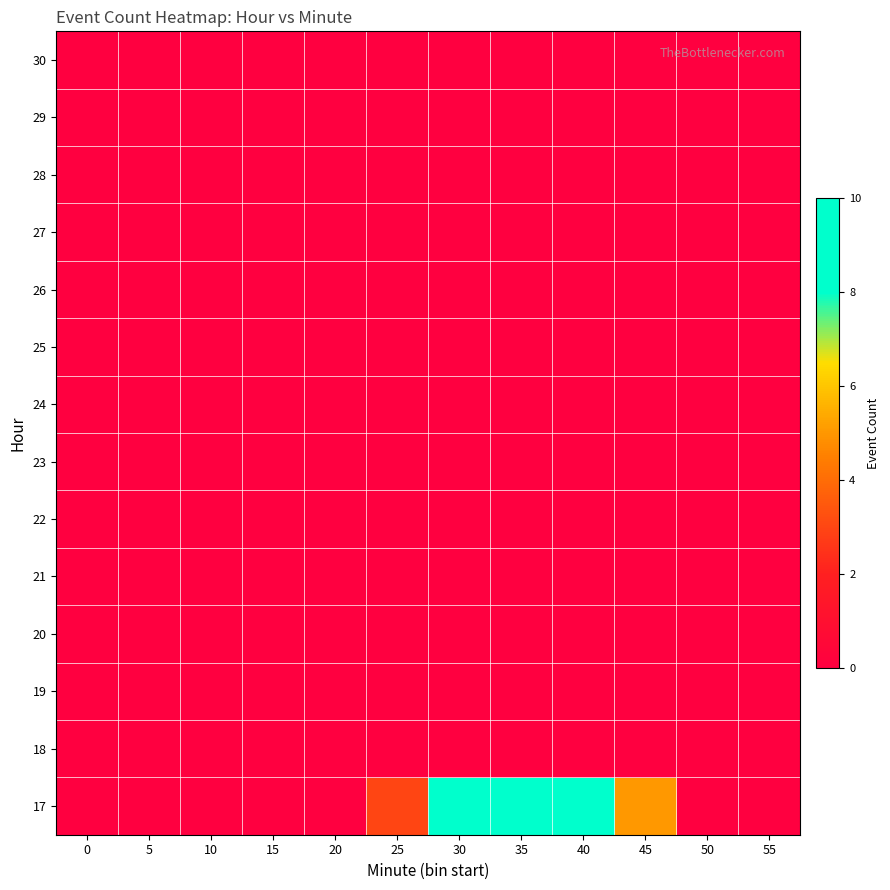

Reading left to right, extract all data points from this chart.

17: 0=0	5=0	10=0	15=0	20=0	25=3	30=9	35=10	40=10	45=5	50=0	55=0
18: 0=0	5=0	10=0	15=0	20=0	25=0	30=0	35=0	40=0	45=0	50=0	55=0
19: 0=0	5=0	10=0	15=0	20=0	25=0	30=0	35=0	40=0	45=0	50=0	55=0
20: 0=0	5=0	10=0	15=0	20=0	25=0	30=0	35=0	40=0	45=0	50=0	55=0
21: 0=0	5=0	10=0	15=0	20=0	25=0	30=0	35=0	40=0	45=0	50=0	55=0
22: 0=0	5=0	10=0	15=0	20=0	25=0	30=0	35=0	40=0	45=0	50=0	55=0
23: 0=0	5=0	10=0	15=0	20=0	25=0	30=0	35=0	40=0	45=0	50=0	55=0
24: 0=0	5=0	10=0	15=0	20=0	25=0	30=0	35=0	40=0	45=0	50=0	55=0
25: 0=0	5=0	10=0	15=0	20=0	25=0	30=0	35=0	40=0	45=0	50=0	55=0
26: 0=0	5=0	10=0	15=0	20=0	25=0	30=0	35=0	40=0	45=0	50=0	55=0
27: 0=0	5=0	10=0	15=0	20=0	25=0	30=0	35=0	40=0	45=0	50=0	55=0
28: 0=0	5=0	10=0	15=0	20=0	25=0	30=0	35=0	40=0	45=0	50=0	55=0
29: 0=0	5=0	10=0	15=0	20=0	25=0	30=0	35=0	40=0	45=0	50=0	55=0
30: 0=0	5=0	10=0	15=0	20=0	25=0	30=0	35=0	40=0	45=0	50=0	55=0